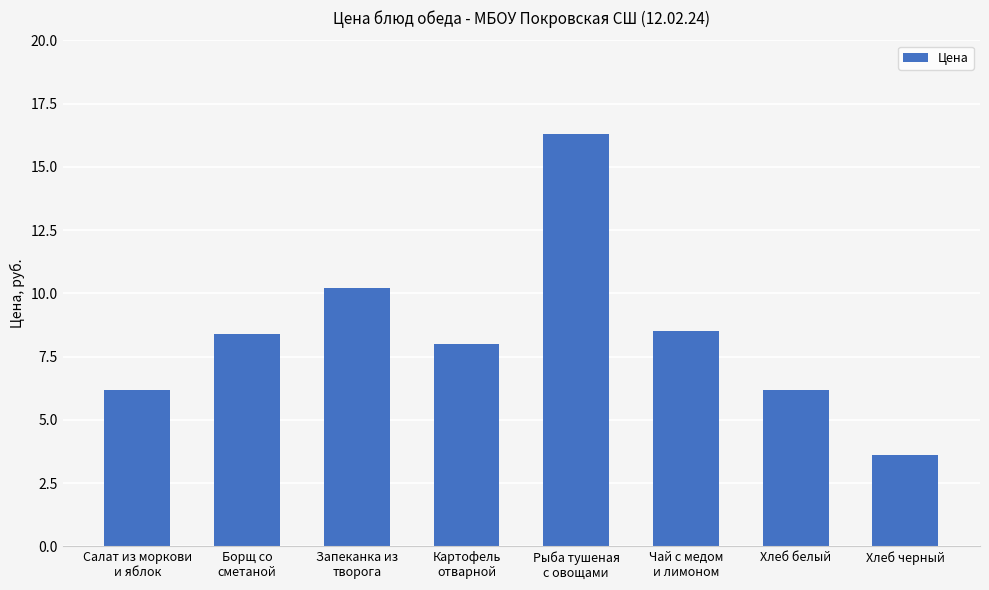

Reading left to right, list all the values displayed in this chart.

6.2	8.4	10.2	8.0	16.3	8.5	6.2	3.6